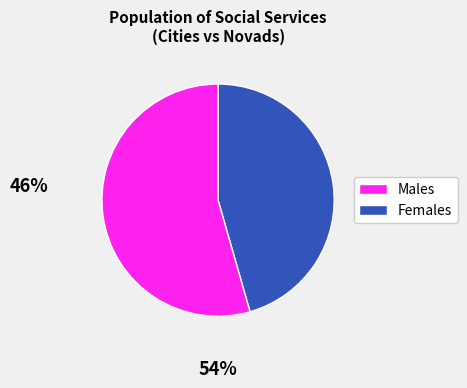

Is there any slice that represents more than half of the pie?

Yes